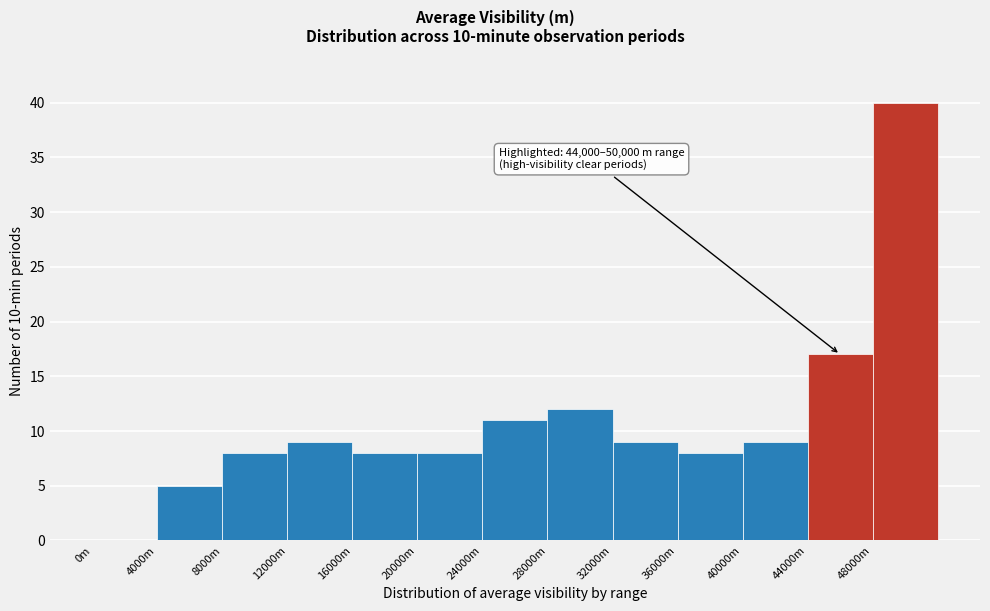

Reading right to left, list all the values displayed in this chart.

48000m=40	44000m=17	40000m=9	36000m=8	32000m=9	28000m=12	24000m=11	20000m=8	16000m=8	12000m=9	8000m=8	4000m=5	0m=0